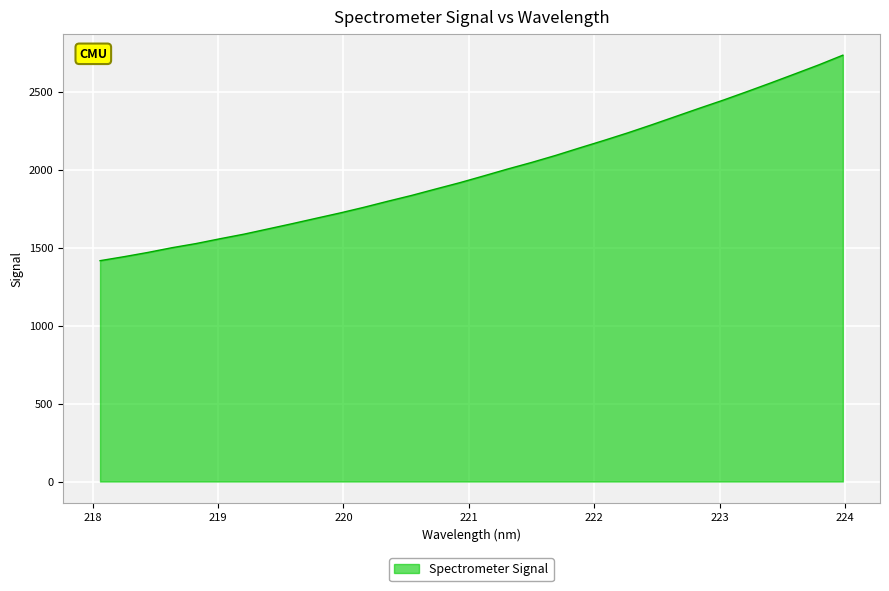

What is the greatest value displayed?

2733.6